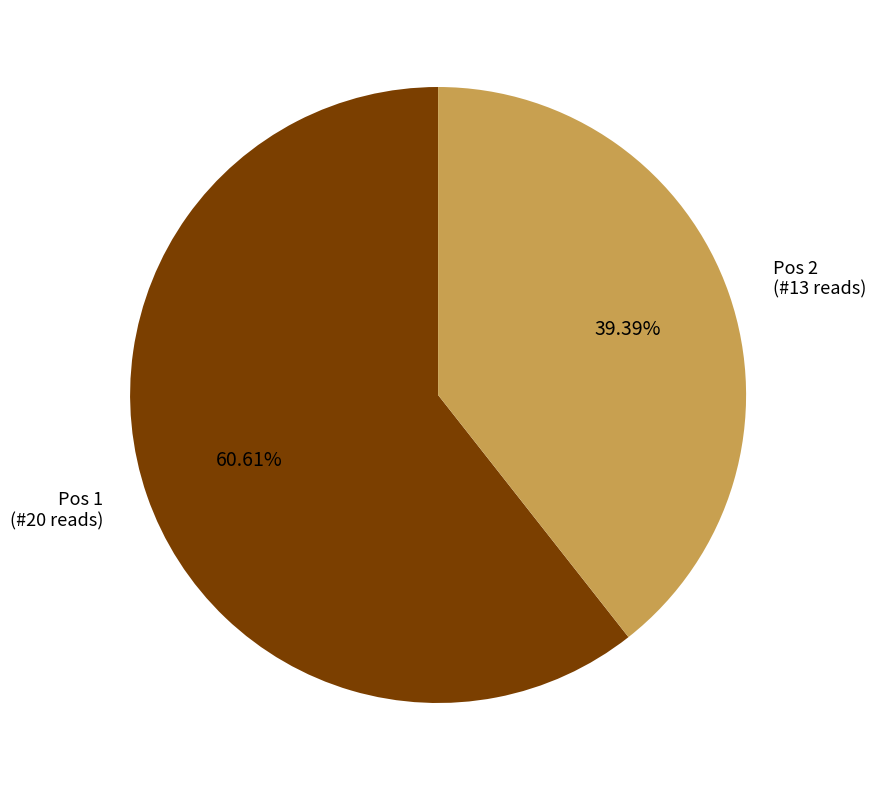

Does any single category account for the majority?

Yes